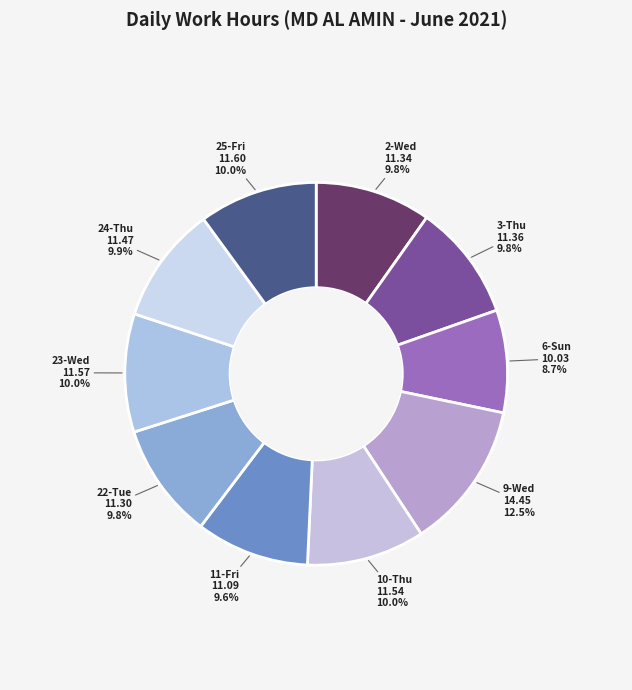

What is the ratio of the value at 3-Thu to the value at 10-Thu?

1.0